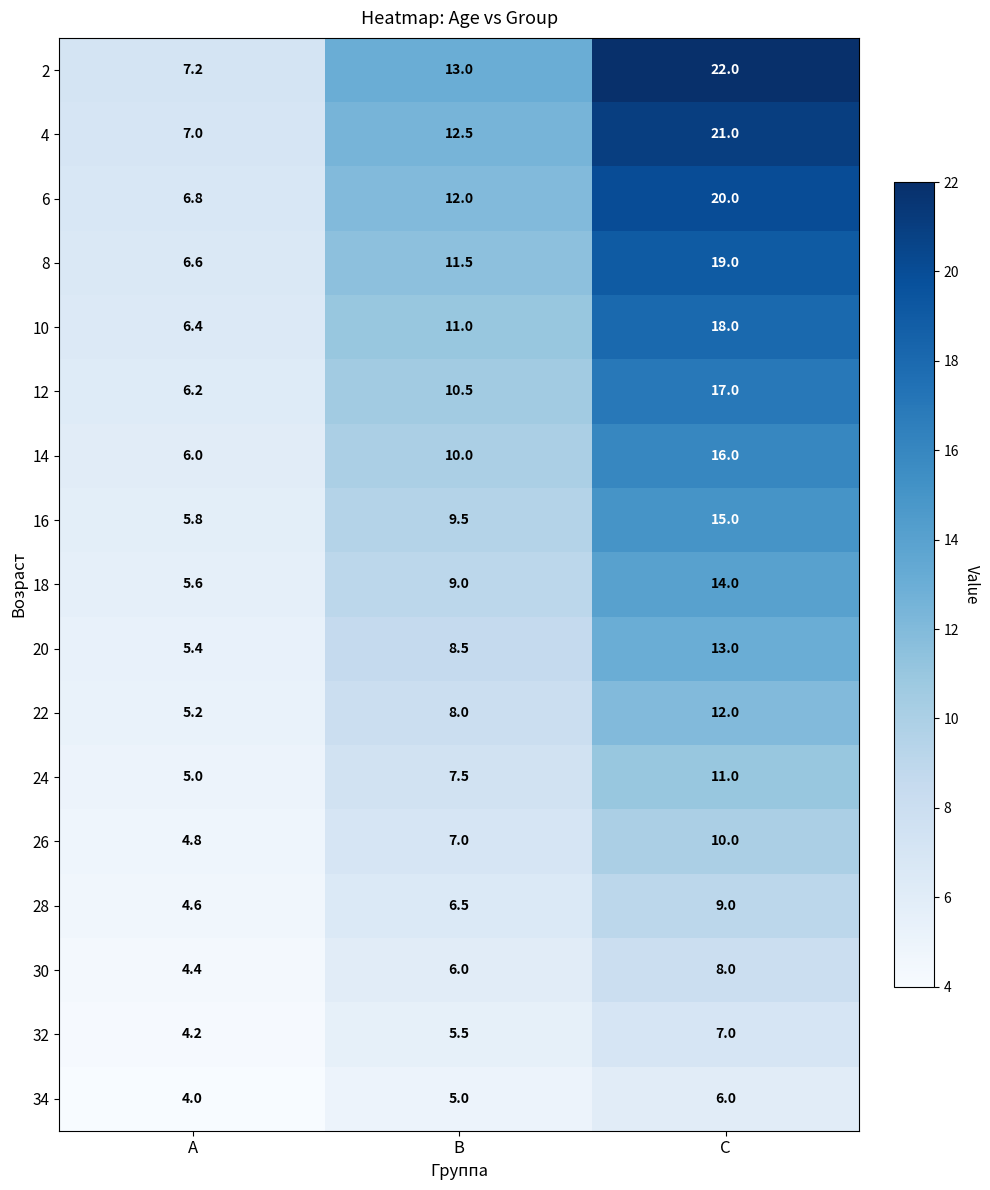

The 34 series shows 2.3 at C. True or false?

False